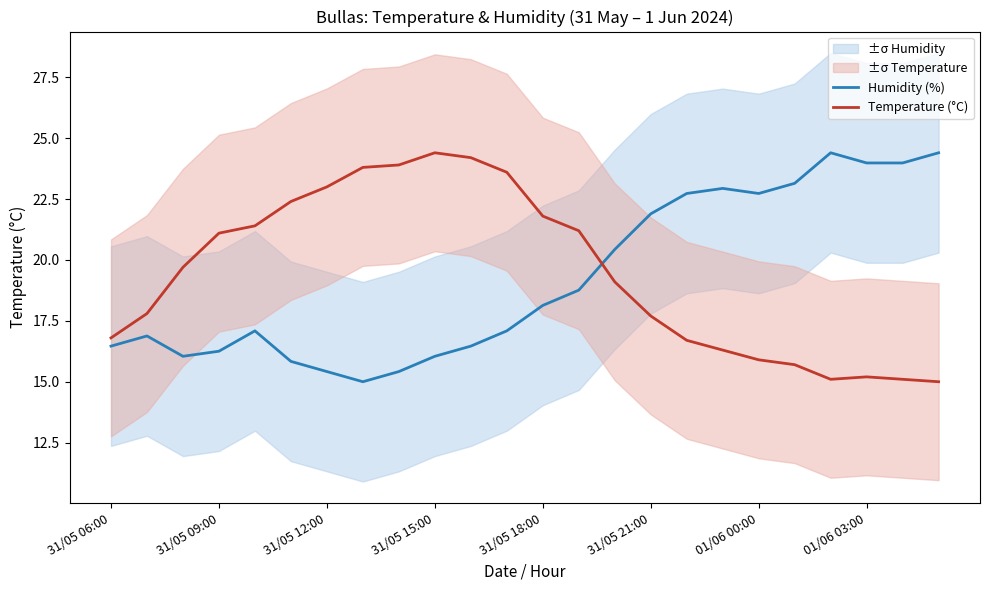

What is the average value of the Temperature (°C) series?

19.5